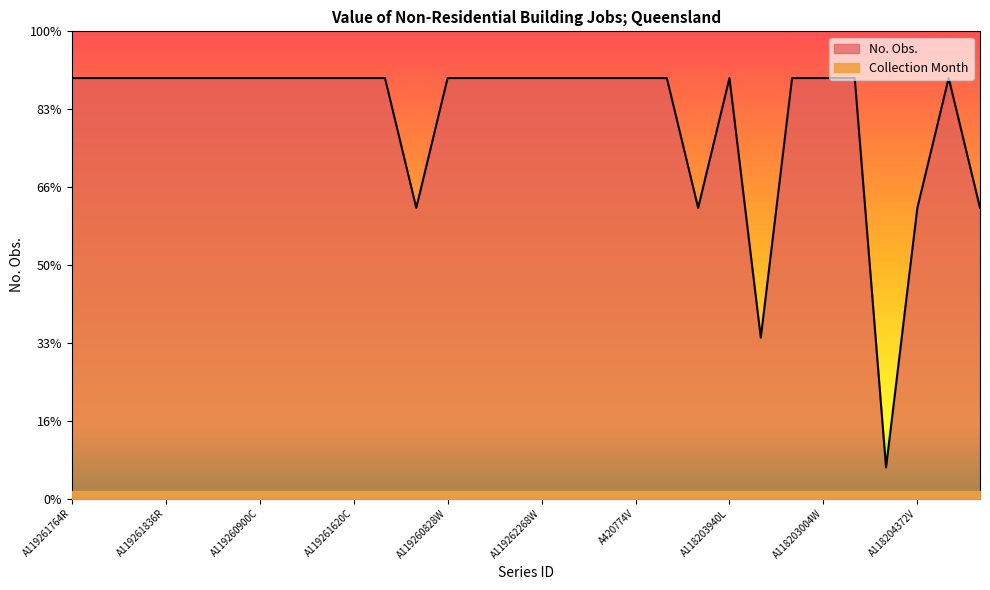

Is it true that the value at A119261836R is 120.1?

False